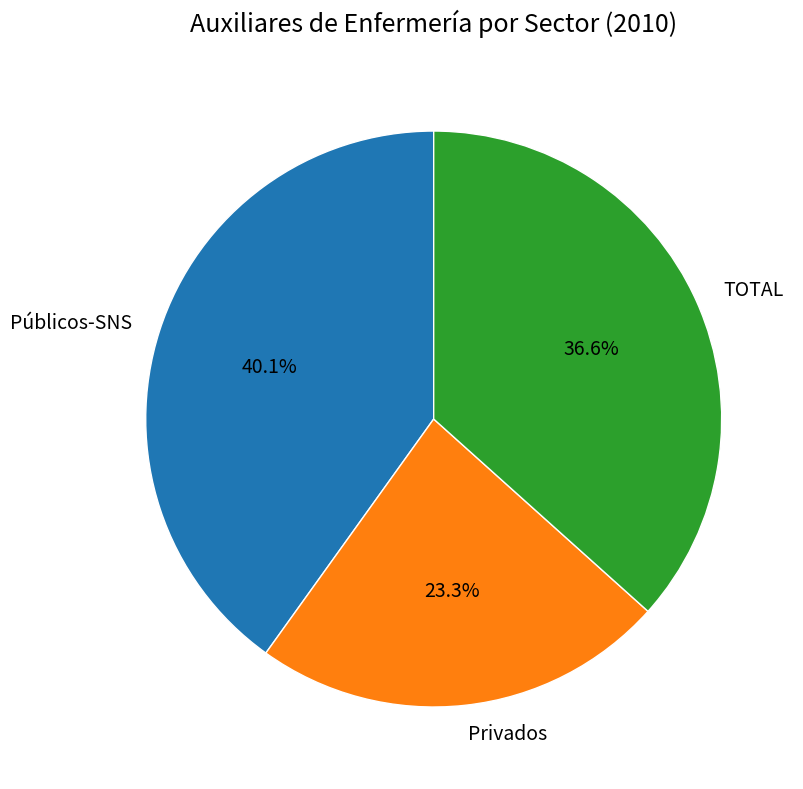

Is it true that TOTAL is 30% of the pie?

False